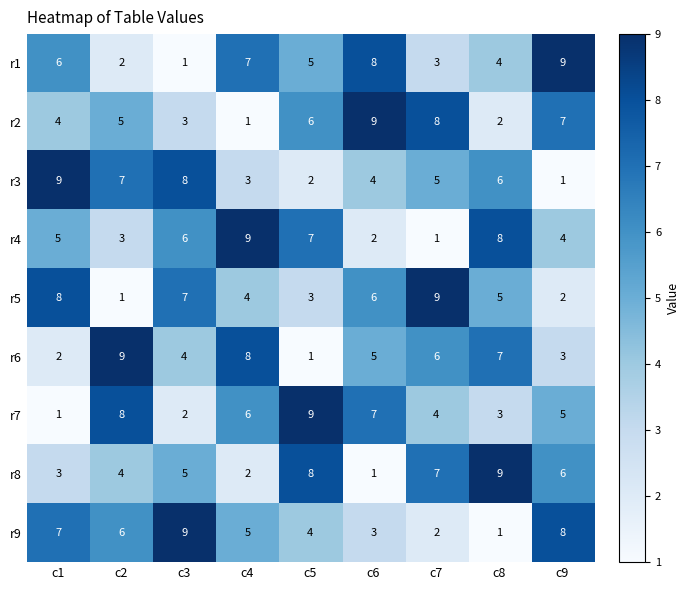

What is the difference between the r4 values at c5 and c2?

4